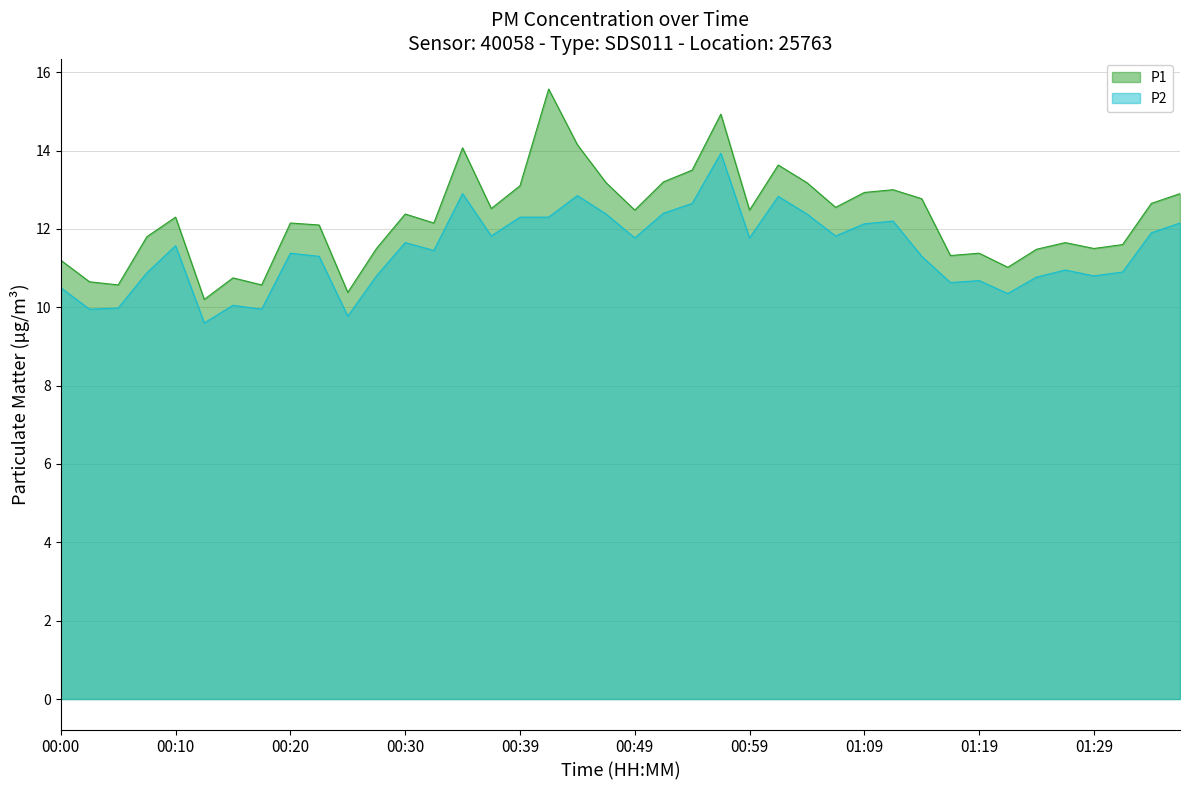

Read the P1 value at 01:09.

12.9